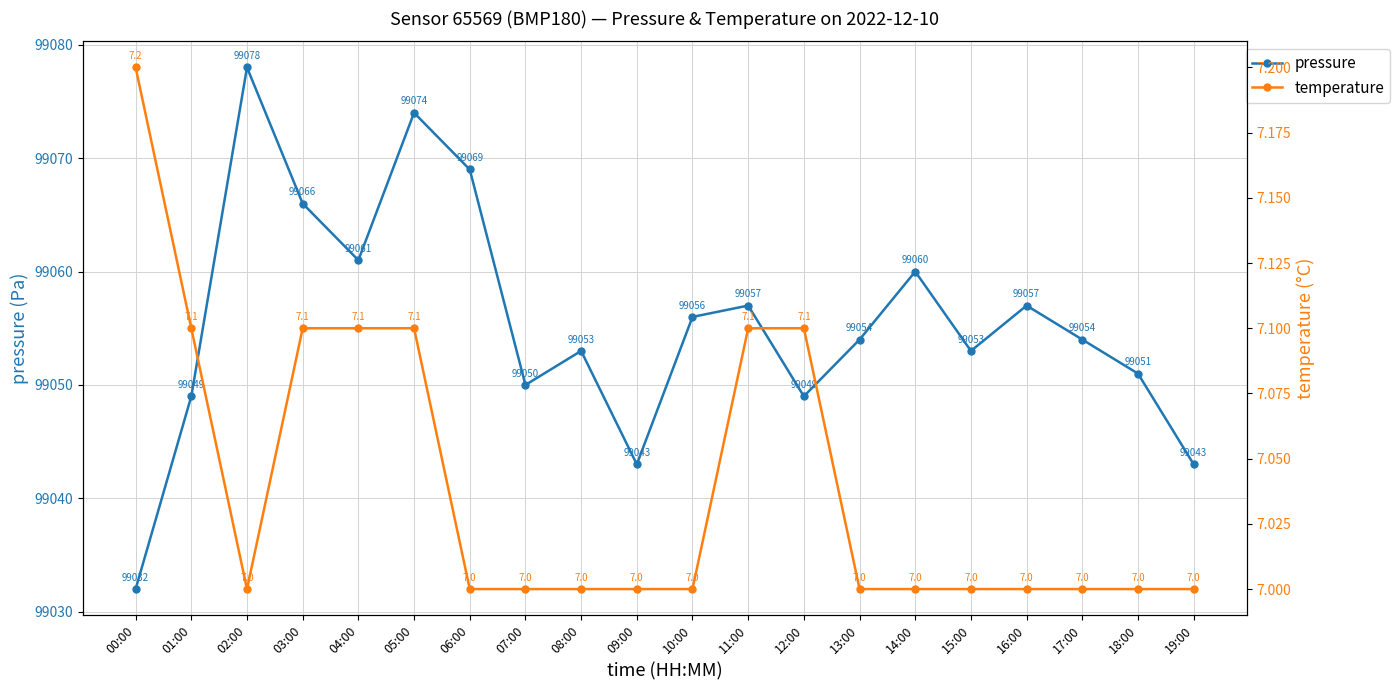

True or false: pressure has more than 0 points higher than both neighbors.

True